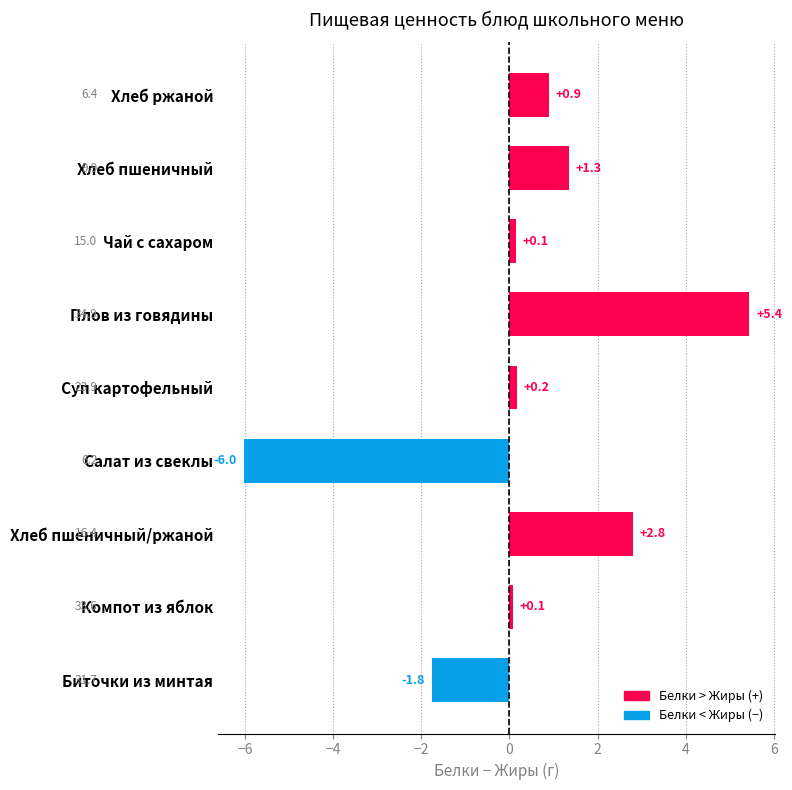

Count the number of categories in the chart.

9